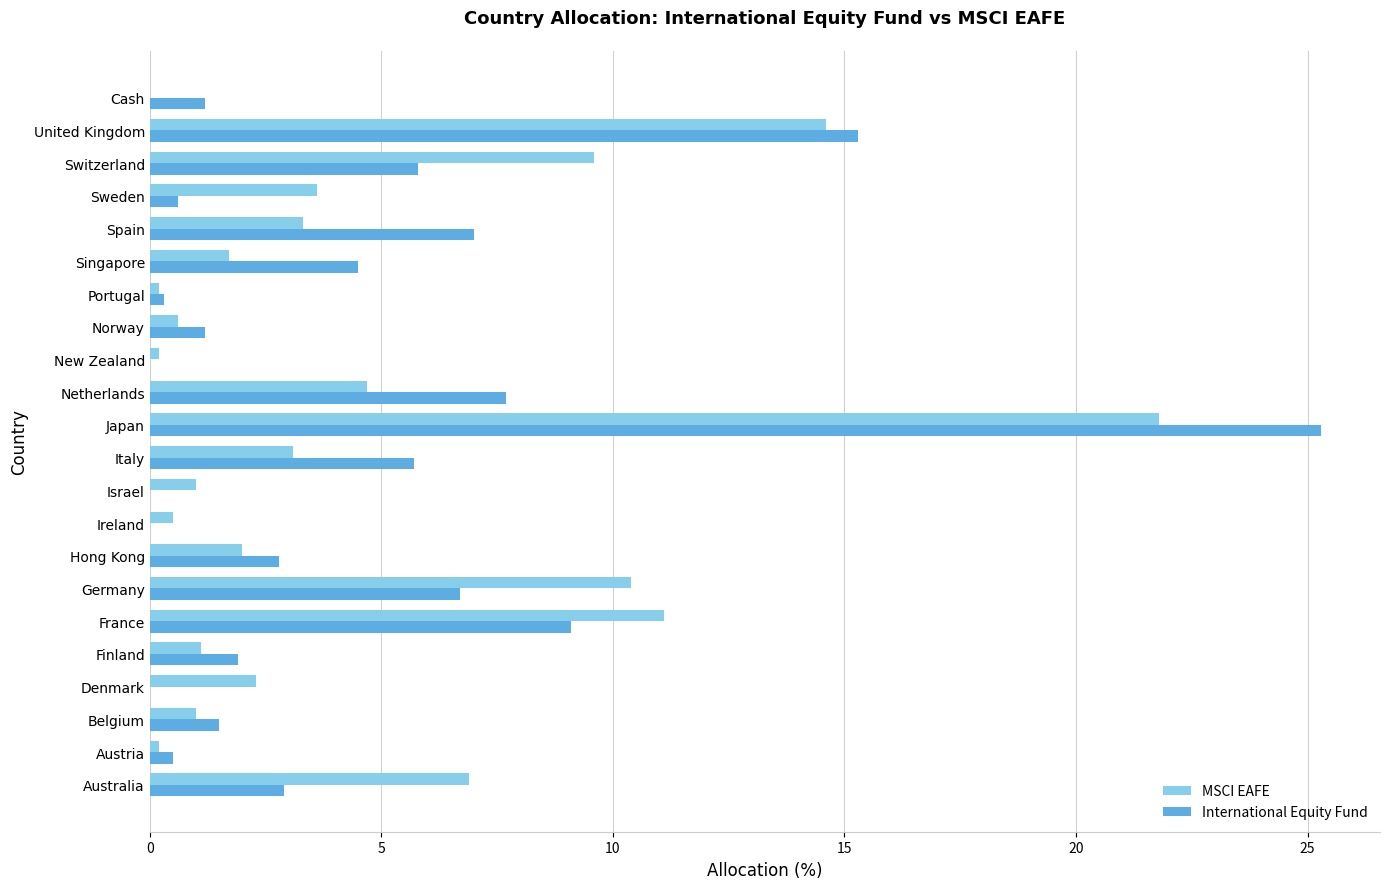

Which series changed the most between Denmark and Hong Kong?

International Equity Fund